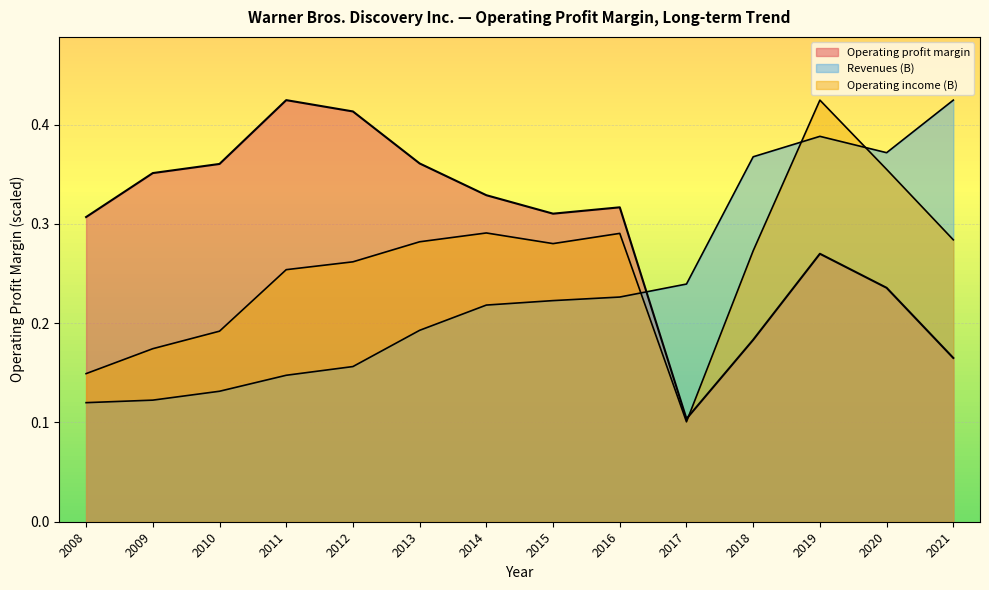

Which series changed the most between 2010 and 2019?

Revenues (B)